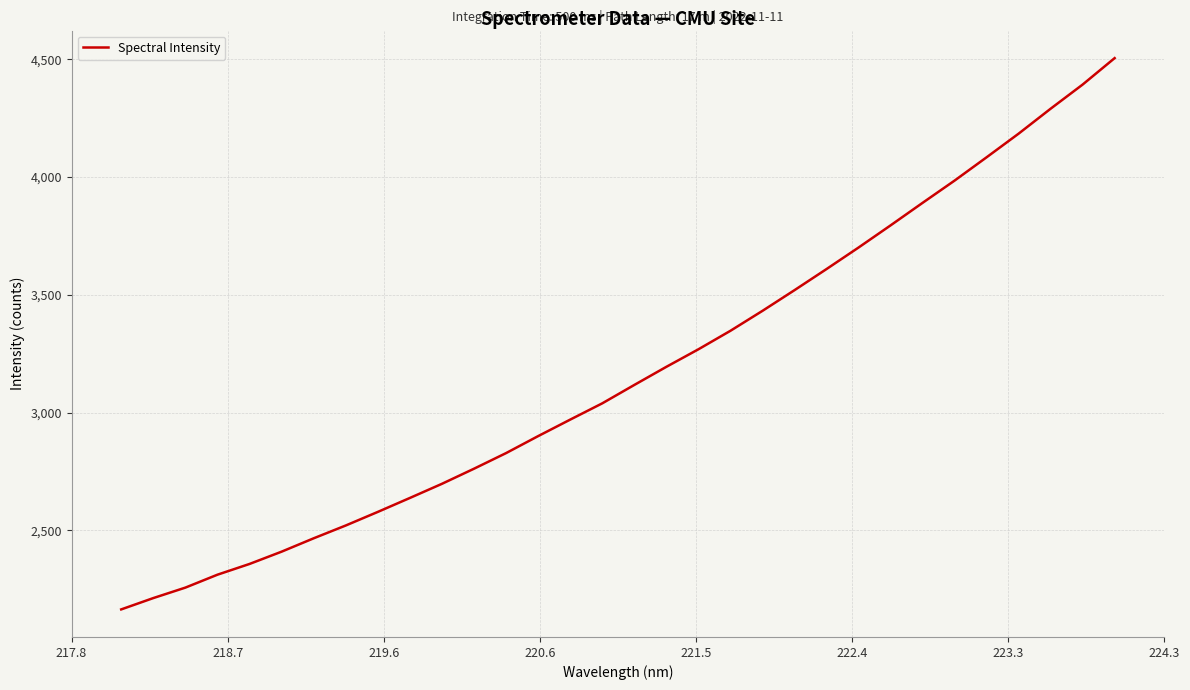

What is the minimum value shown in the chart?

2164.0